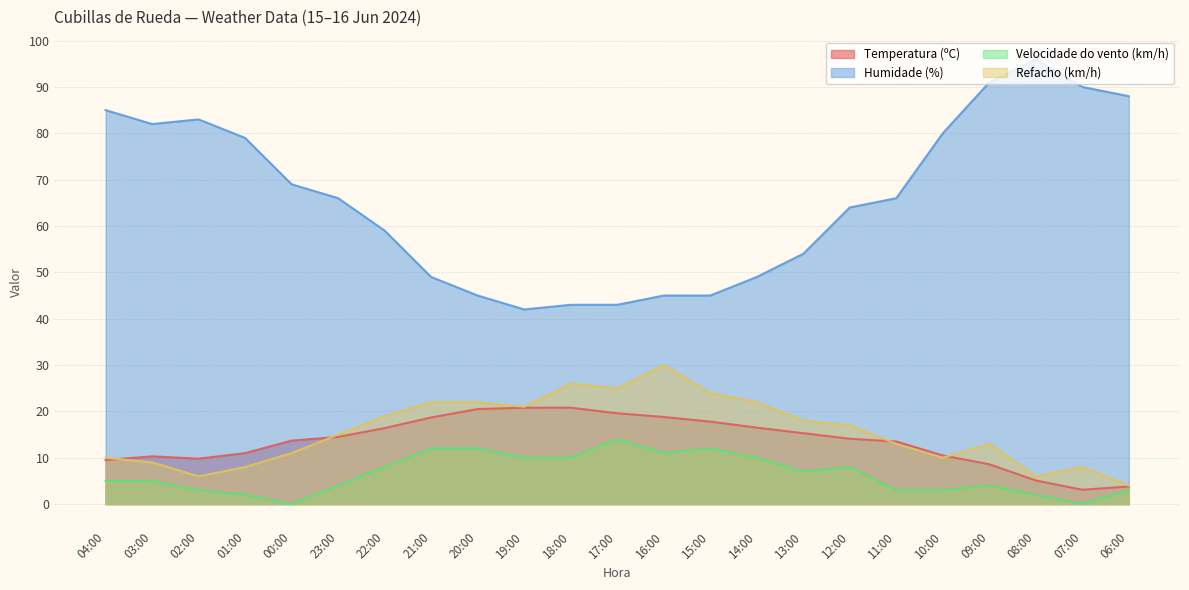

What is the average value of the Humidade (%) series?

65.8